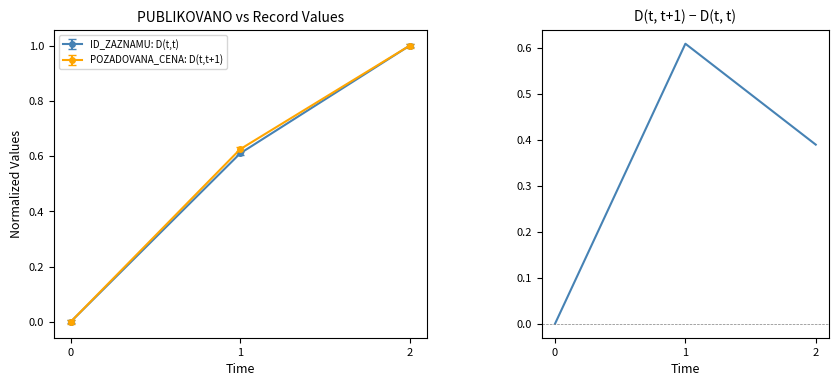

The value at 1 is 0.2. True or false?

False